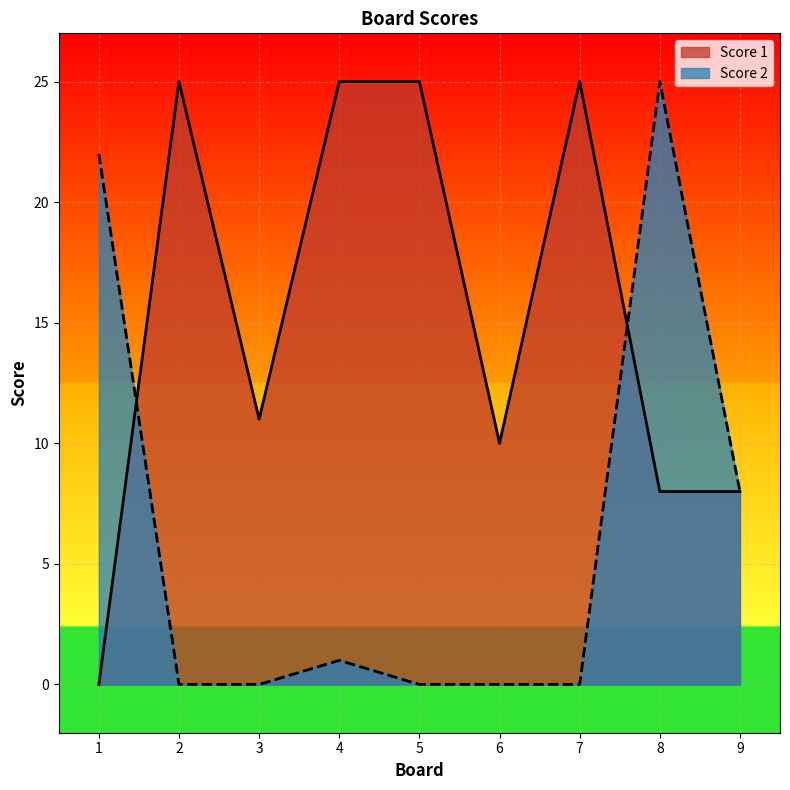

Reading right to left, list all the values displayed in this chart.

Score 1: 9=8	8=8	7=25	6=10	5=25	4=25	3=11	2=25	1=0
Score 2: 9=8	8=25	7=0	6=0	5=0	4=1	3=0	2=0	1=22